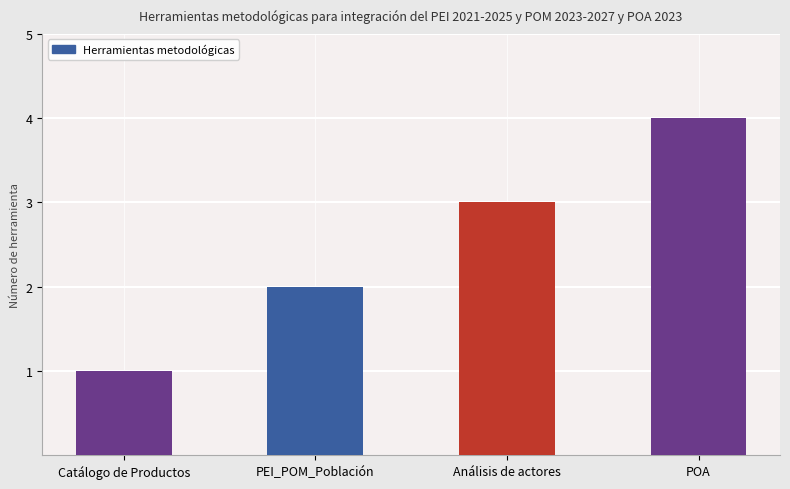

What is the sum of all values?

10